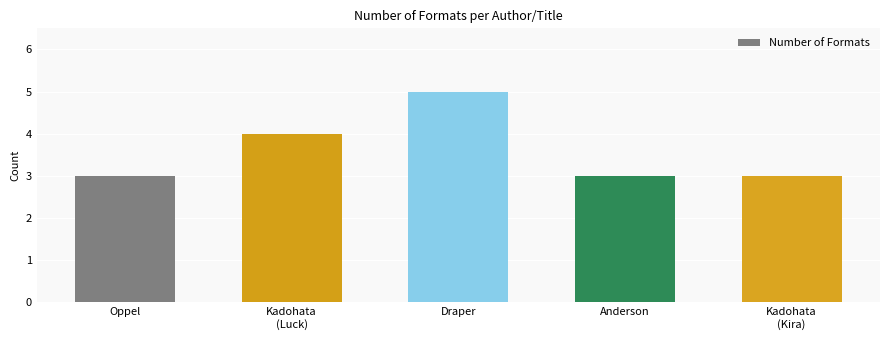

What is the value of the 3rd bar from the left?

5